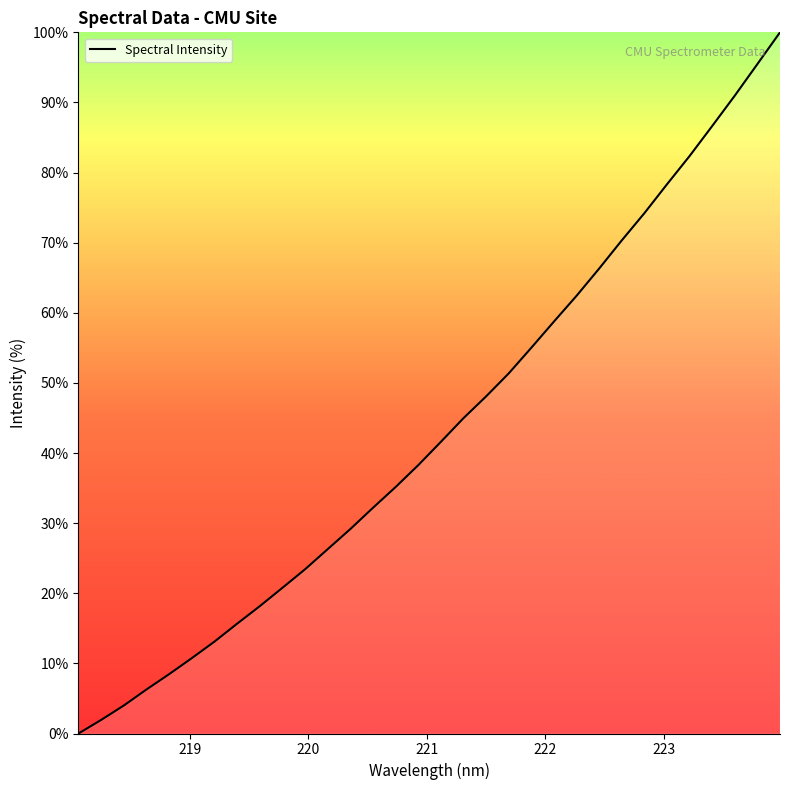

True or false: there are more than 2 points higher than both neighbors.

False